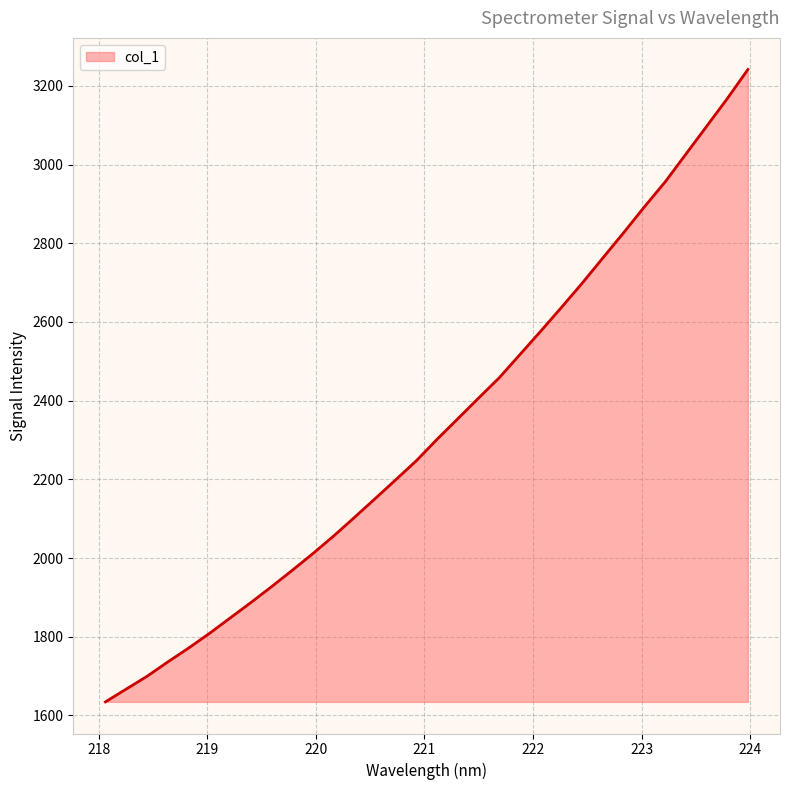

What is the minimum value shown in the chart?

1634.3